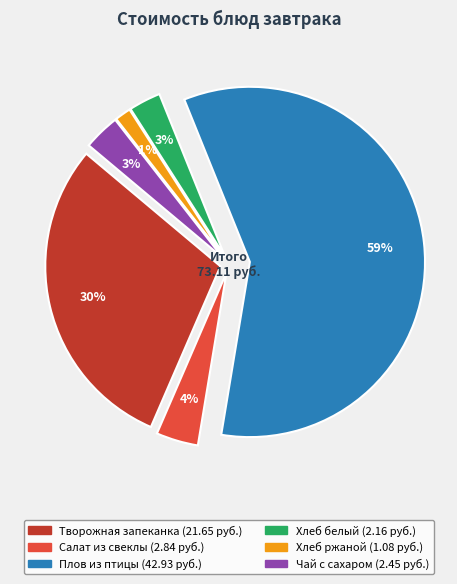

Is Плов из птицы the majority of the pie?

Yes